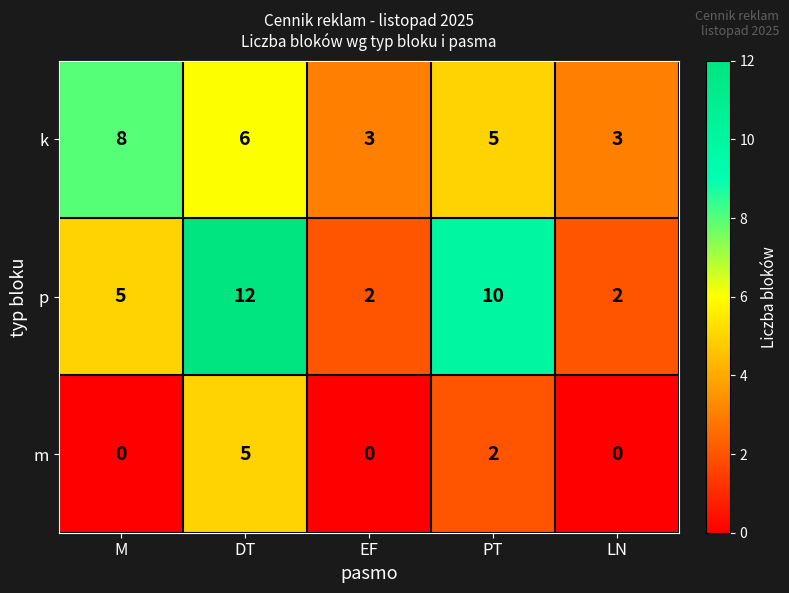

Which series has the largest range (max minus min)?

p